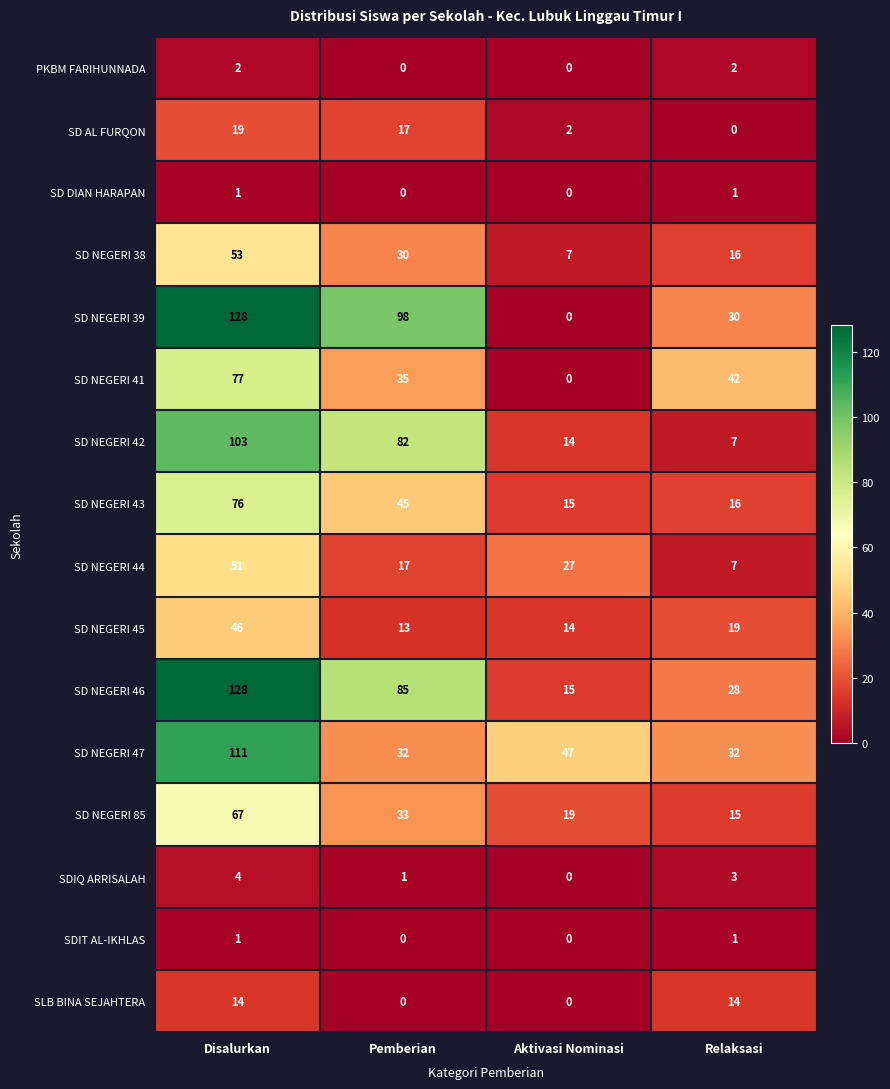

True or false: SD NEGERI 38 has a value of 30 at Pemberian.

True